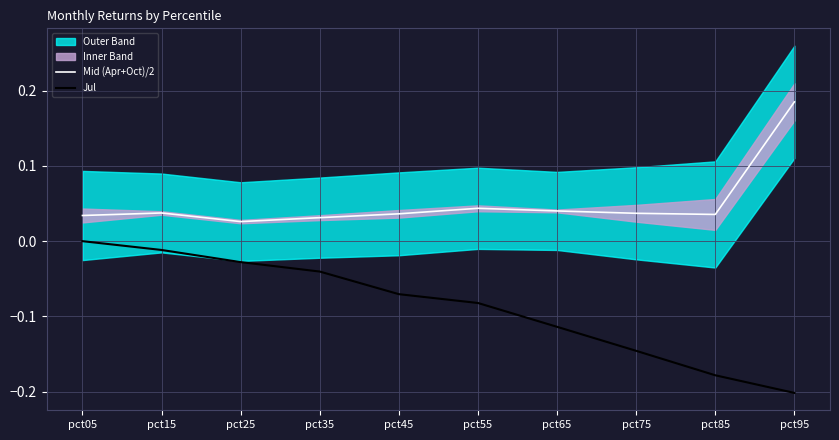

Reading left to right, list all the values displayed in this chart.

Mid (Apr+Oct)/2: 0.0	0.0	0.0	0.0	0.0	0.0	0.0	0.0	0.0	0.2
Jul: -0.0	-0.0	-0.0	-0.0	-0.1	-0.1	-0.1	-0.1	-0.2	-0.2